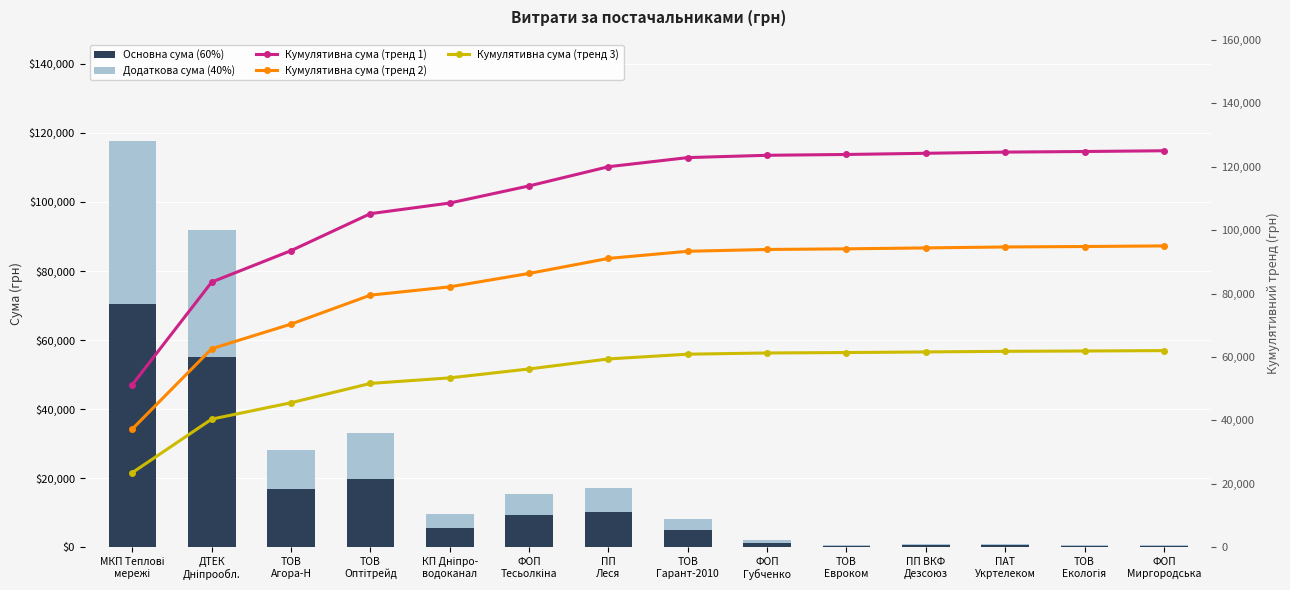

What is the difference between the maximum and minimum values in the Основна сума (60%) series?

70218.1